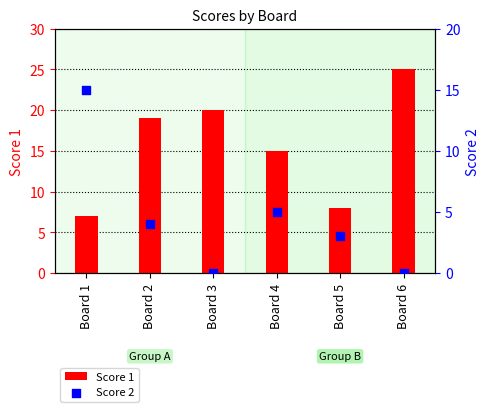

At how many categories does at least one series exceed 18?

3